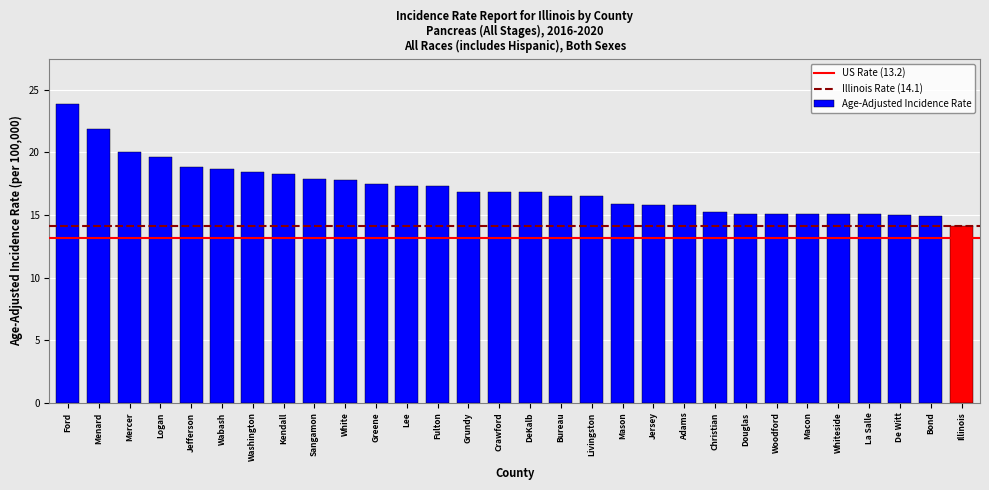

Which category has the lowest value across all series?

Illinois